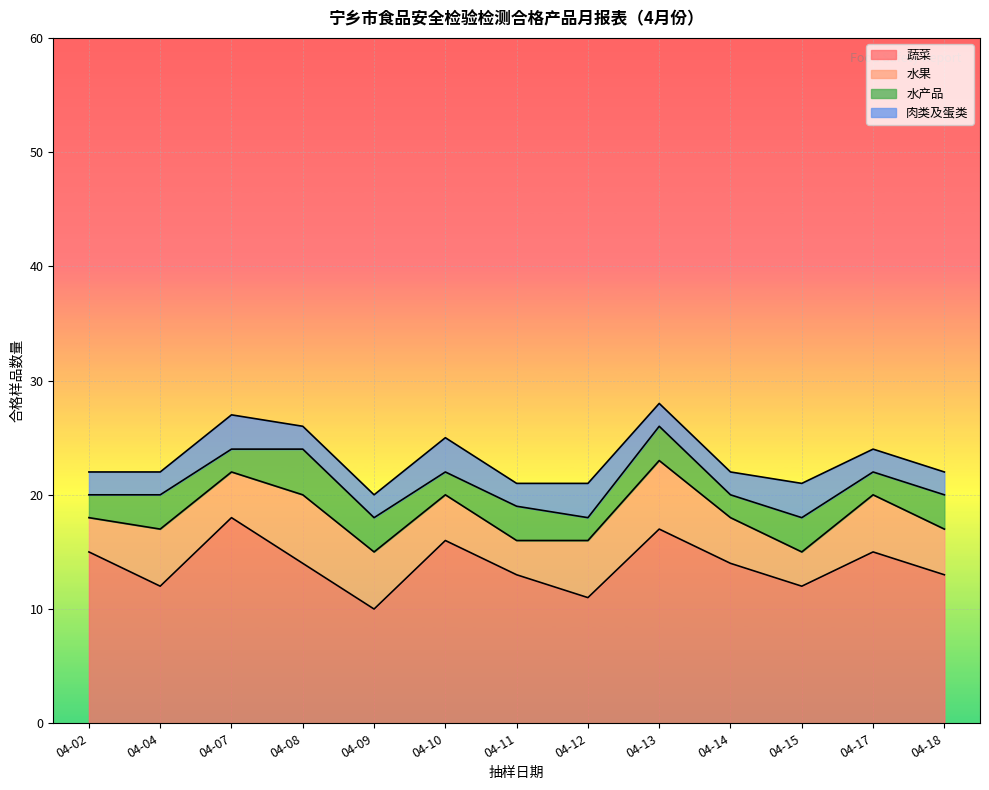

How many data points in 水果 are above 4?

6